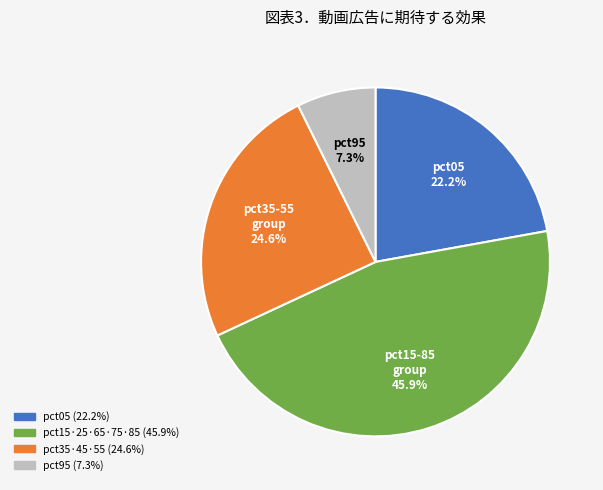

Is there a majority slice in this chart?

No